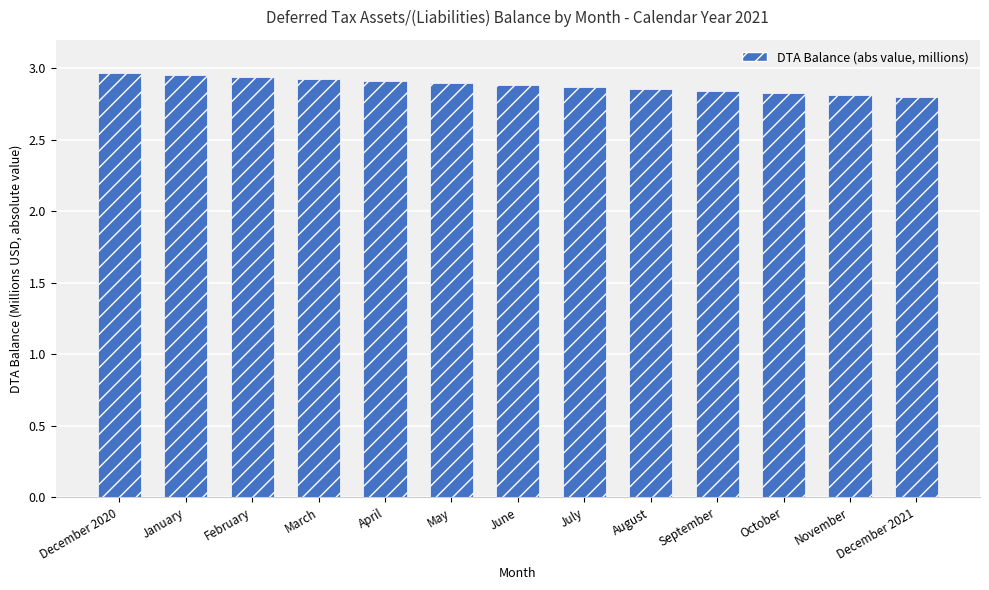

The chart shows a value of 1.2 at March. True or false?

False